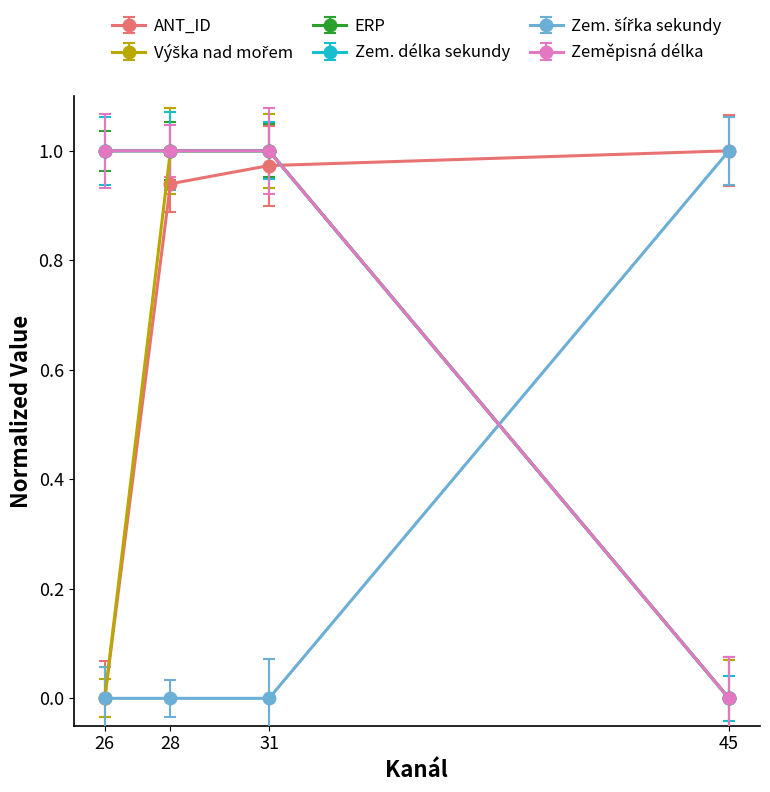

Which category has the highest value in the Zem. šířka sekundy series?

45